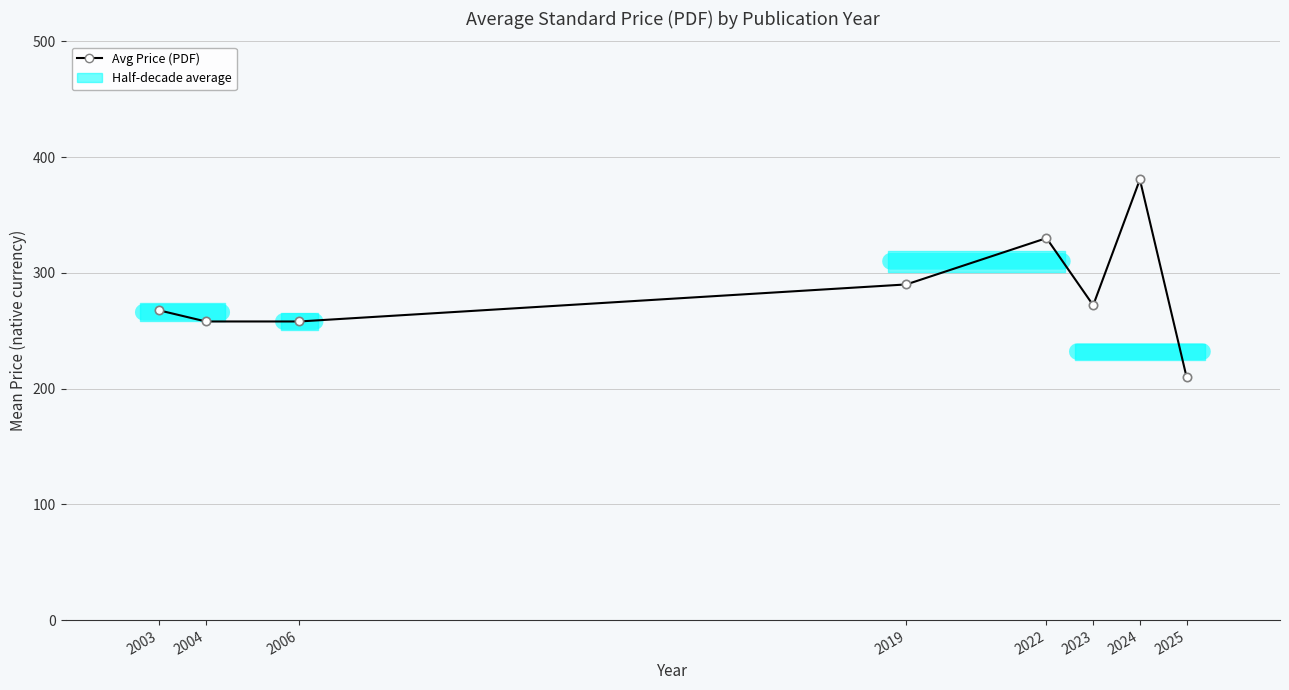

True or false: the data shows 376.4 at 2006.

False